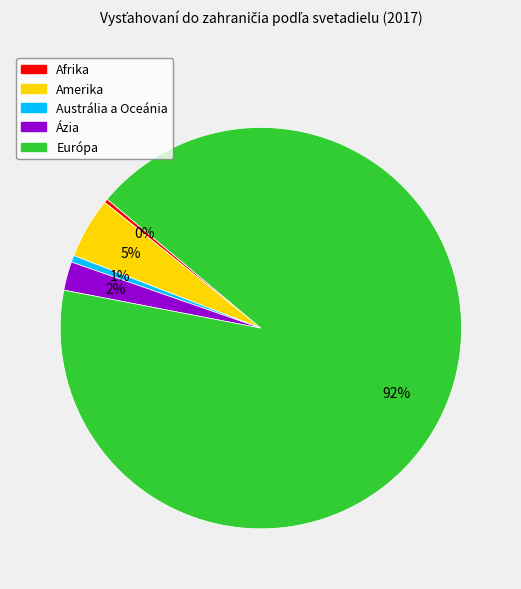

Which slice is the largest?

Európa